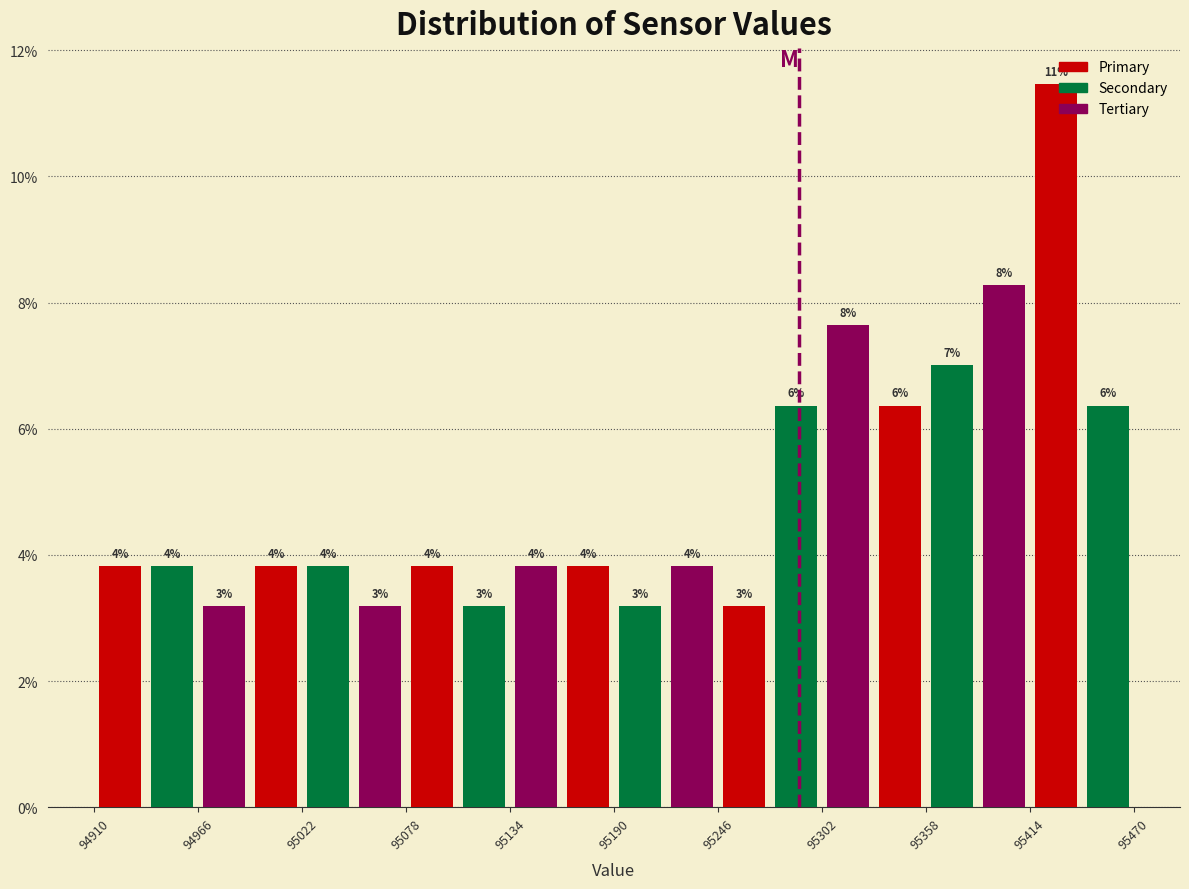

Around what value on the x-axis is the tallest bar? Give the approximate position of its centre, as read against the axis.

95430